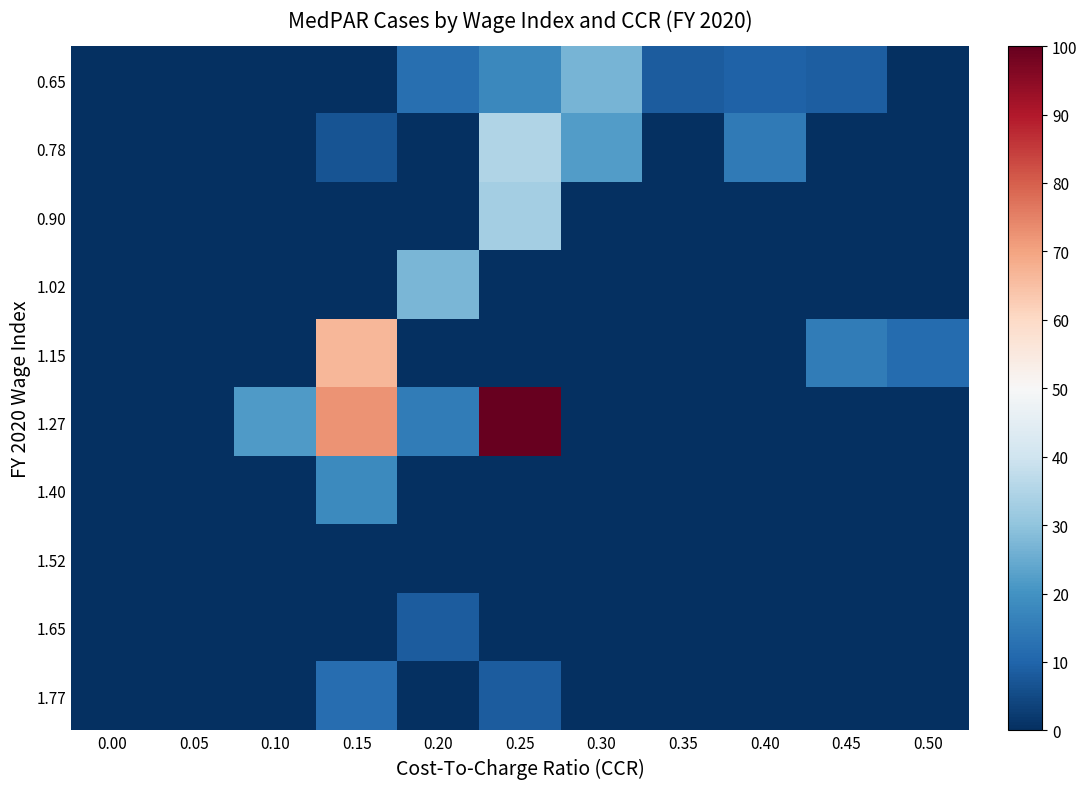

Which series changed the most between 0.15 and 0.25?

1.15